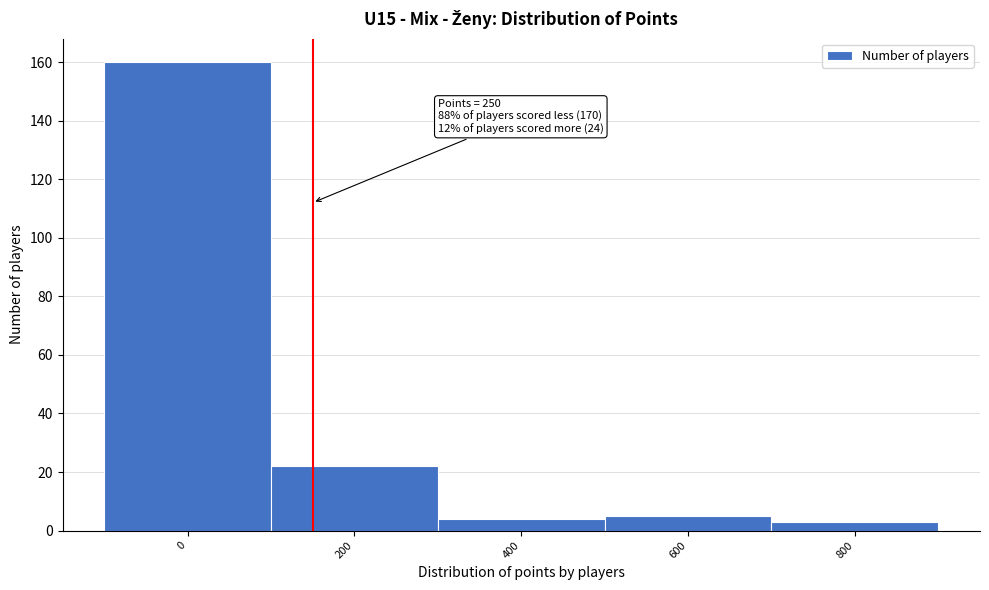

Reading left to right, what are all the values shown in this chart?

0=160	200=22	400=4	600=5	800=3